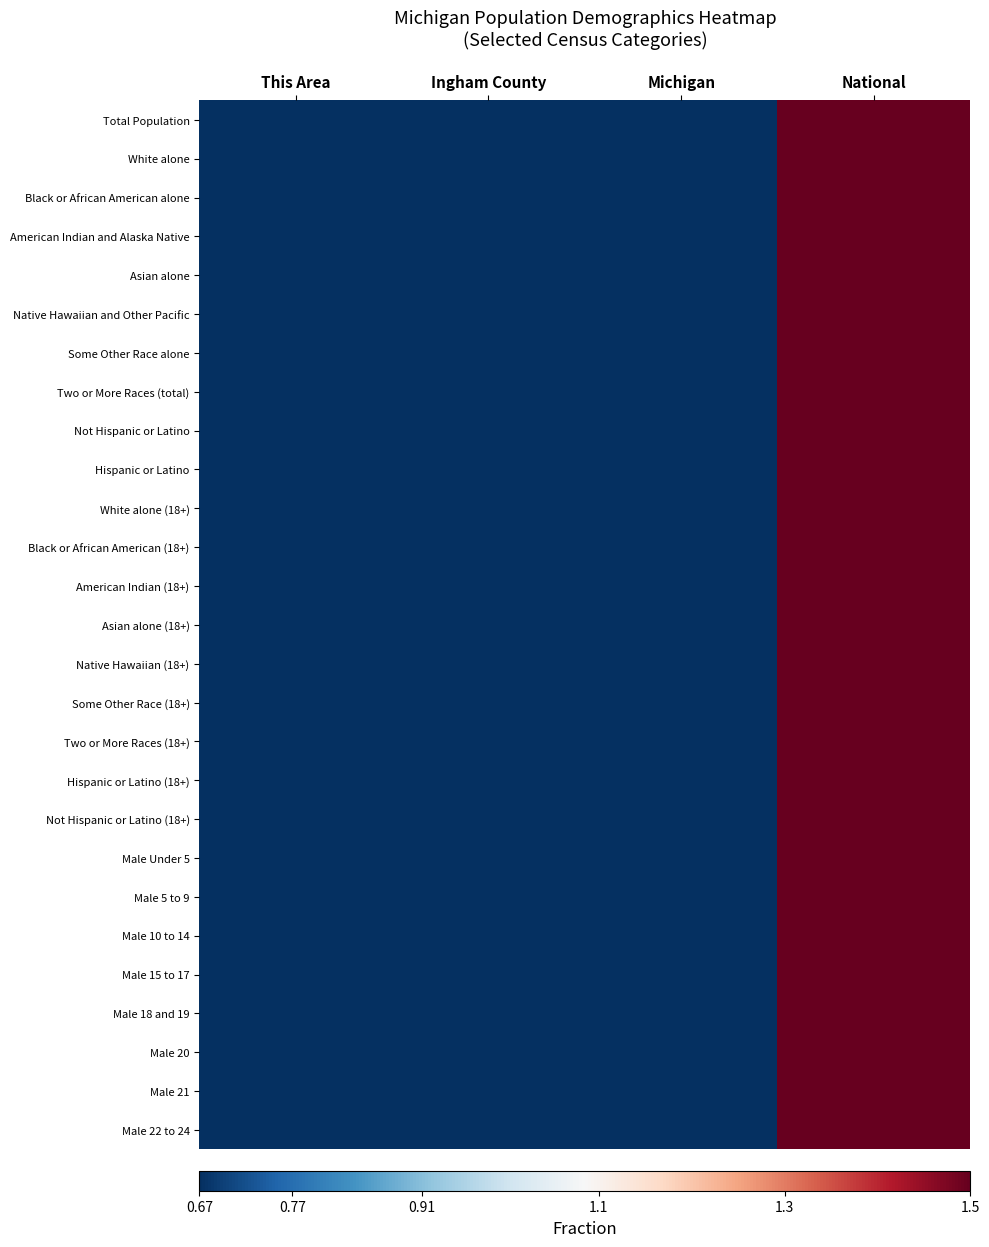

How many series are shown in this chart?

27